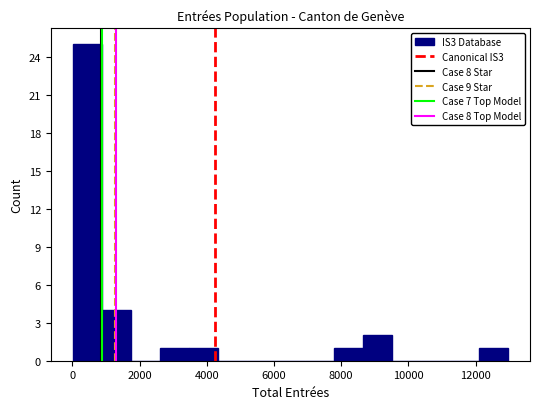

How tall is the bar that spans 8600 to 9600 on the x-axis? Neither the bar edges nor the heights are printed on the chart, so give them approximately, as read against the axes.

2